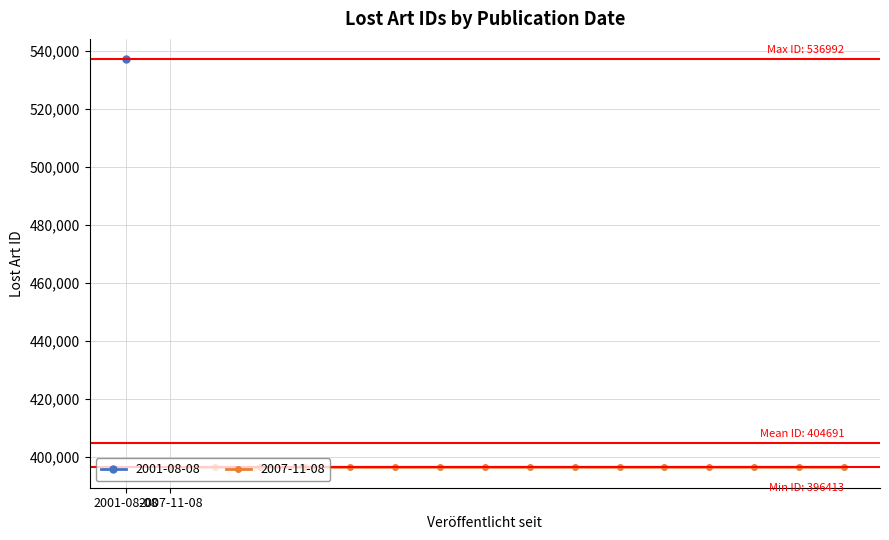

What is the difference between the maximum and minimum values?

140579